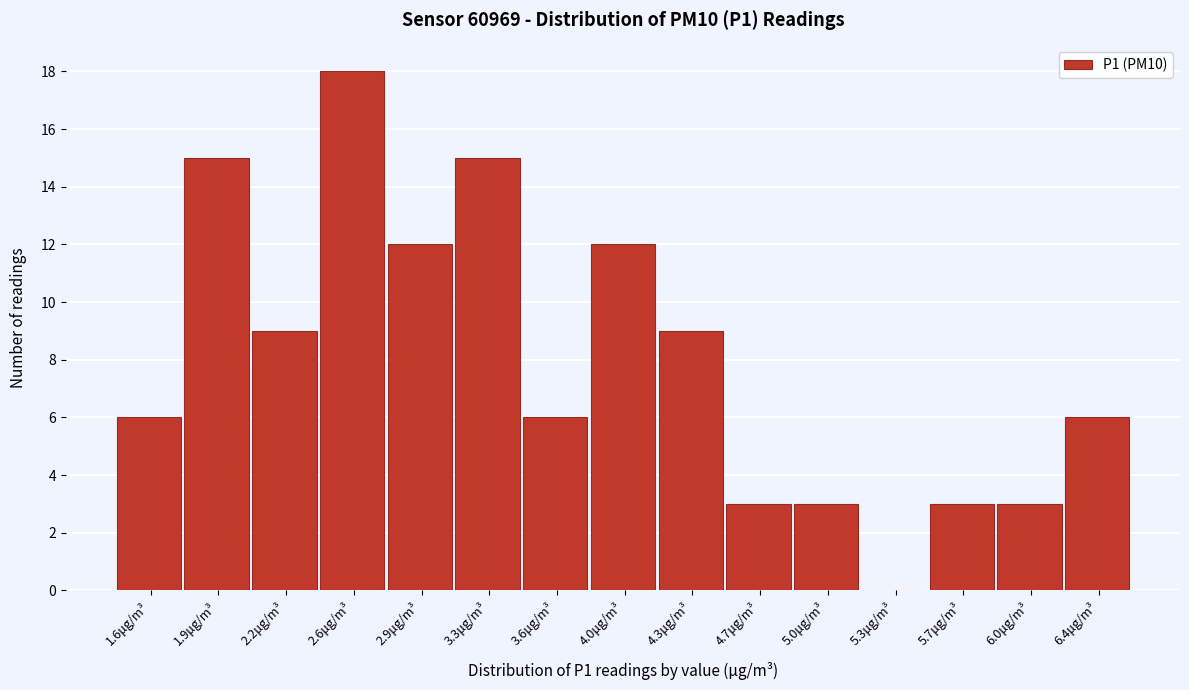

Reading left to right, transcribe all the data shown in this chart.

1.6μg/m³=6	1.9μg/m³=15	2.2μg/m³=9	2.6μg/m³=18	2.9μg/m³=12	3.3μg/m³=15	3.6μg/m³=6	4.0μg/m³=12	4.3μg/m³=9	4.7μg/m³=3	5.0μg/m³=3	5.3μg/m³=0	5.7μg/m³=3	6.0μg/m³=3	6.4μg/m³=6